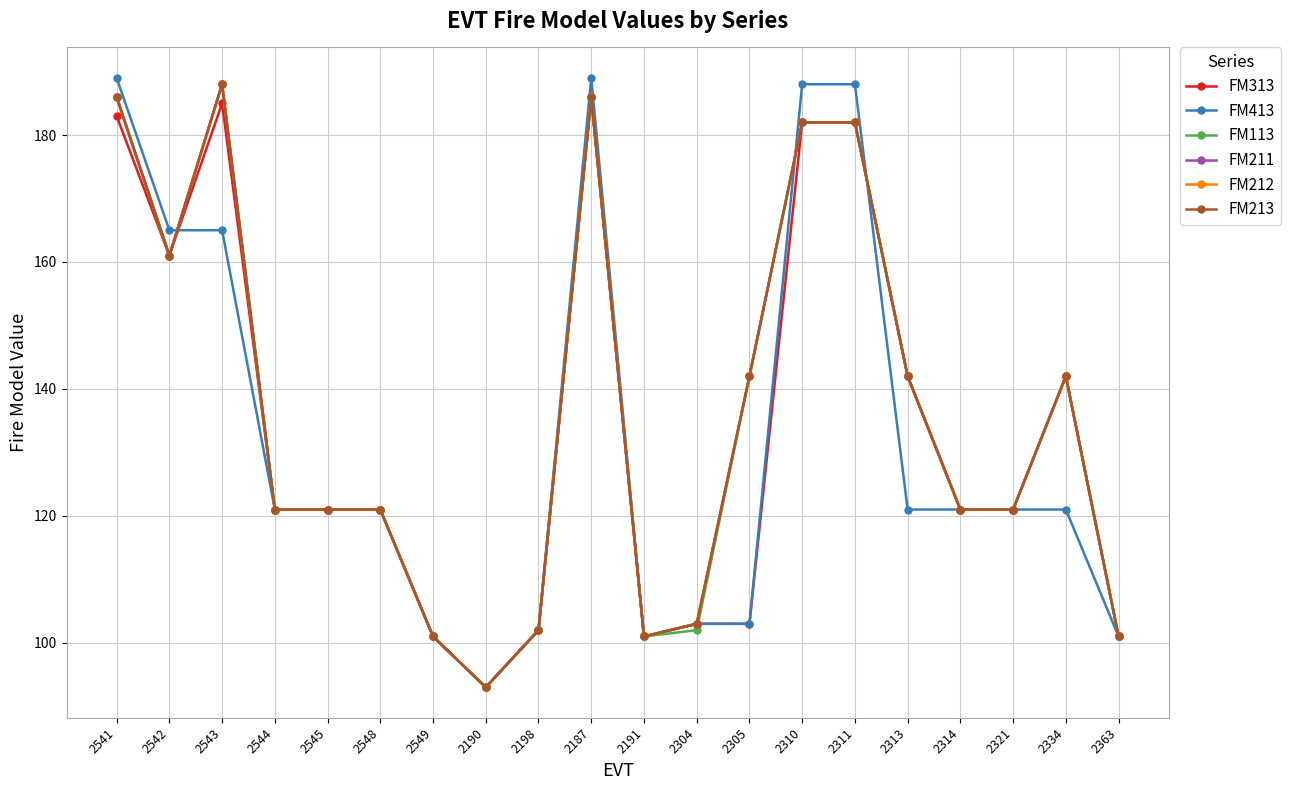

Does the chart have visible grid lines?

Yes